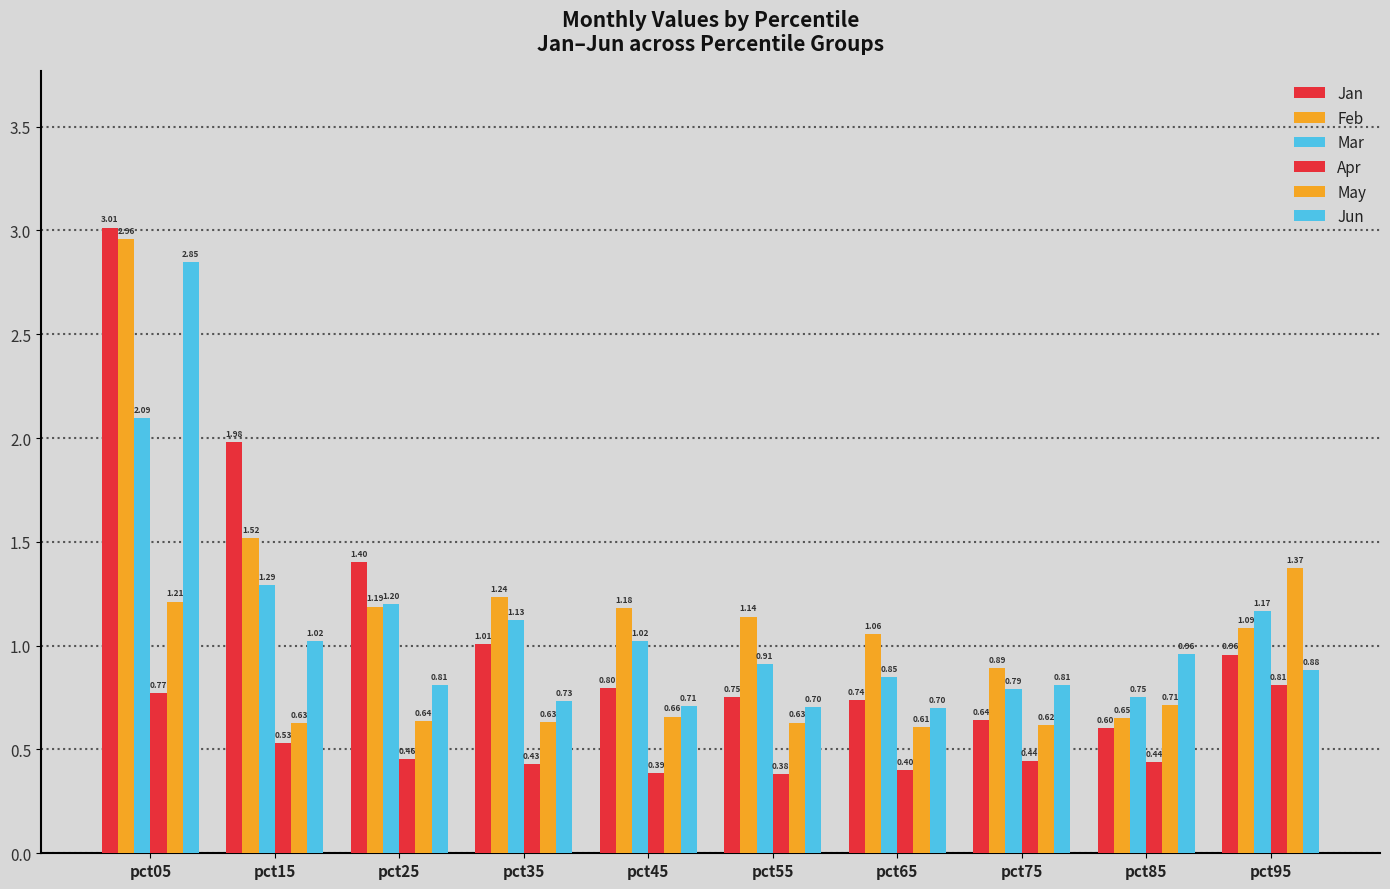

How many distinct data groups are displayed?

6